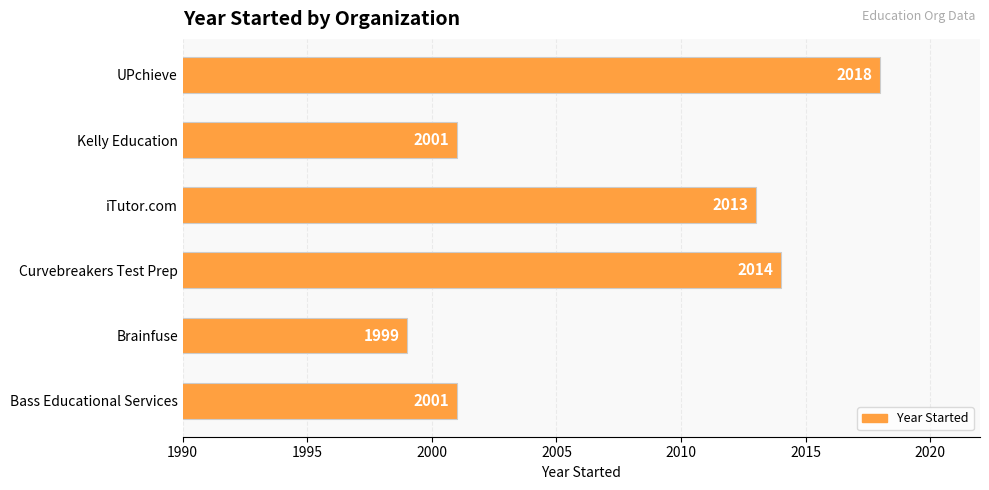

What is the ratio of the value at UPchieve to the value at iTutor.com?

1.0